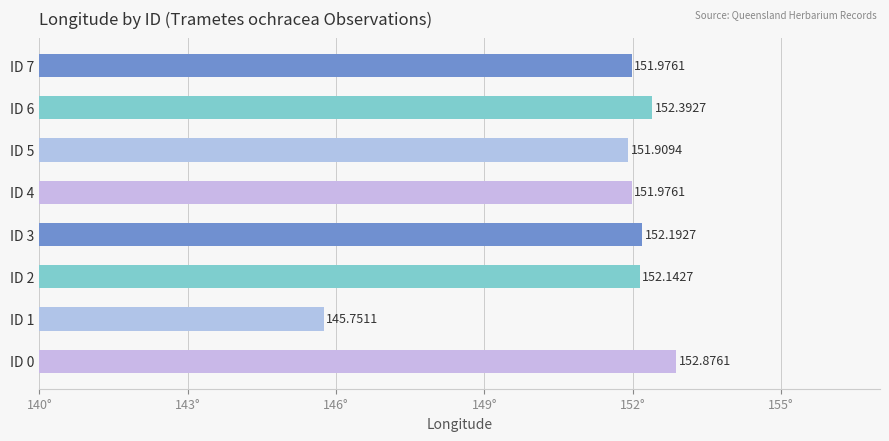

Between ID 5 and ID 0, which is larger?

ID 0